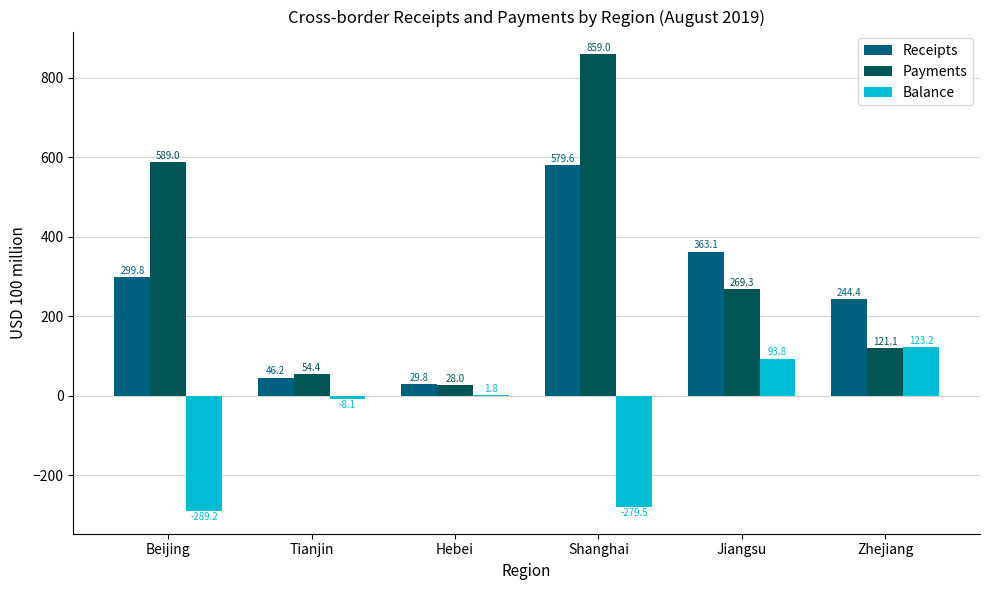

Which series has the largest total across all categories?

Payments